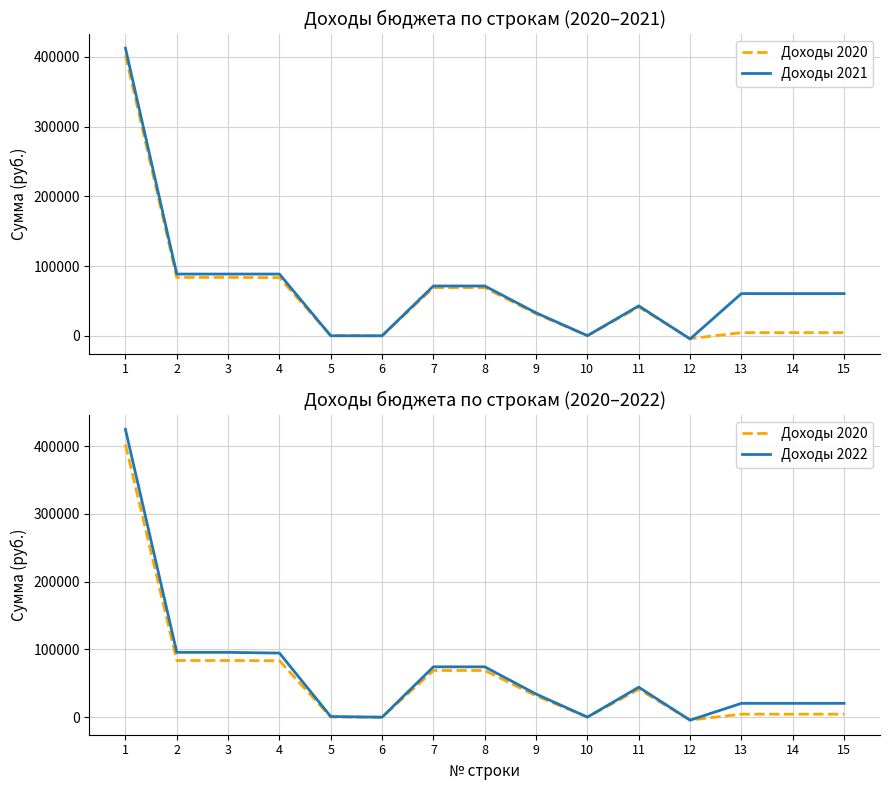

How many negative values does the Доходы 2022 series have?

1